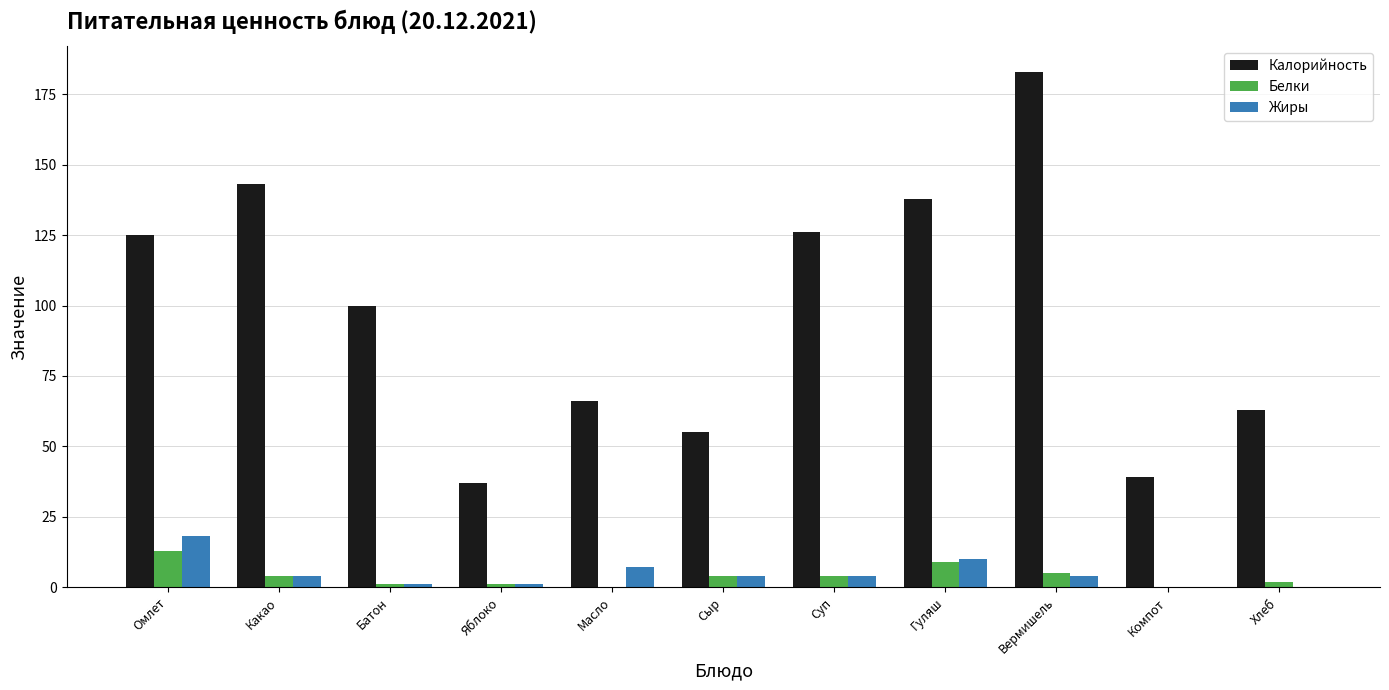

The Калорийность series shows 100 at Батон. True or false?

True